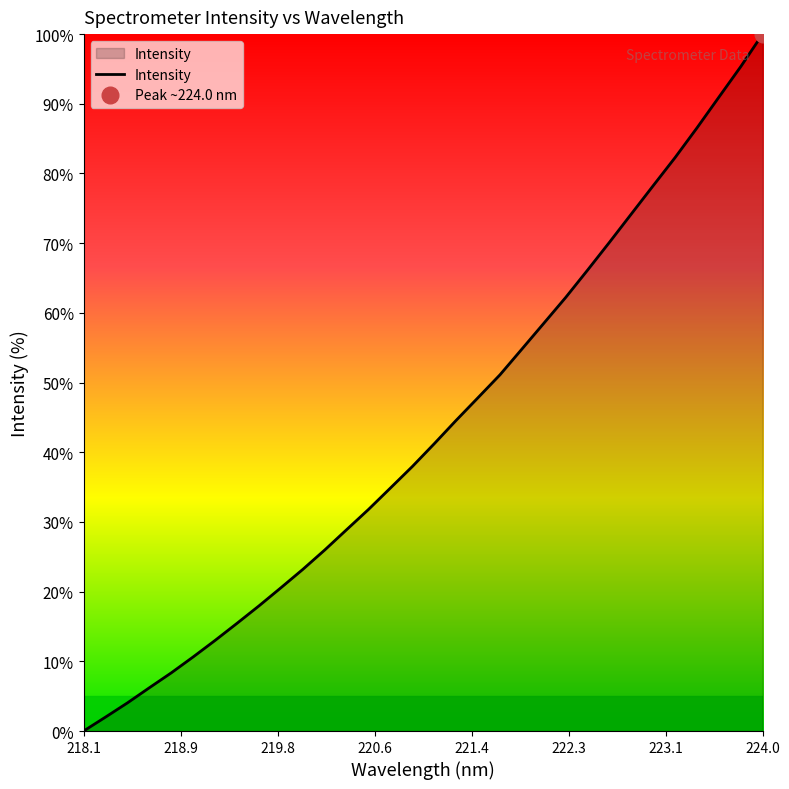

Count the number of data series in this chart.

1